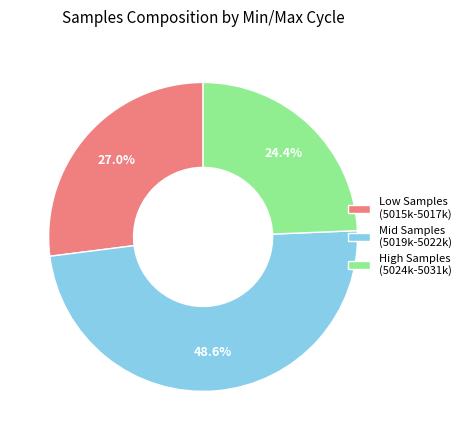

What is the largest slice in the pie chart?

Mid Samples (5019k-5022k)